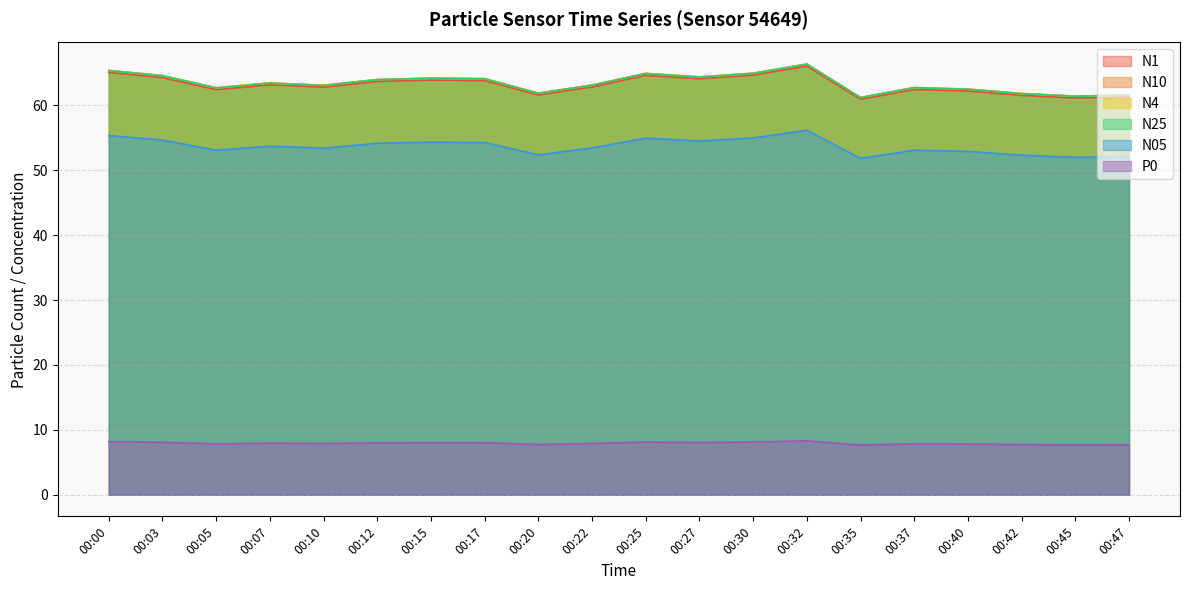

At which category does the chart reach its peak across all series?

00:32